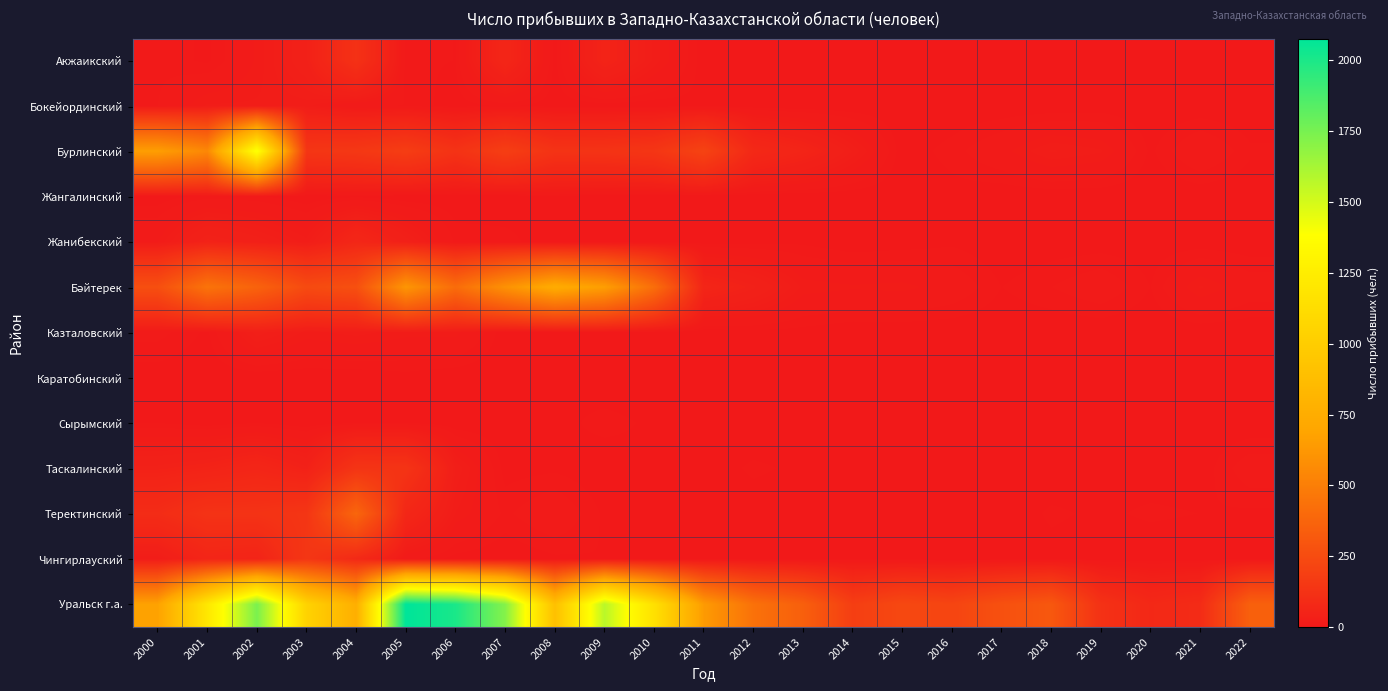

What is the total value across all series at 2006?

2622